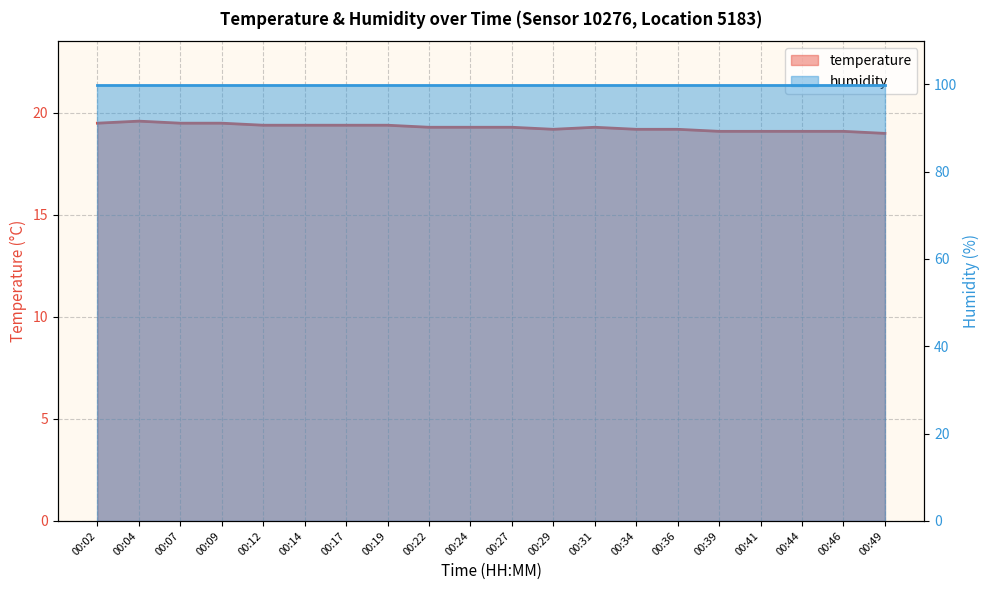

Reading left to right, extract all data points from this chart.

00:02=19.5	00:04=19.6	00:07=19.5	00:09=19.5	00:12=19.4	00:14=19.4	00:17=19.4	00:19=19.4	00:22=19.3	00:24=19.3	00:27=19.3	00:29=19.2	00:31=19.3	00:34=19.2	00:36=19.2	00:39=19.1	00:41=19.1	00:44=19.1	00:46=19.1	00:49=19.0